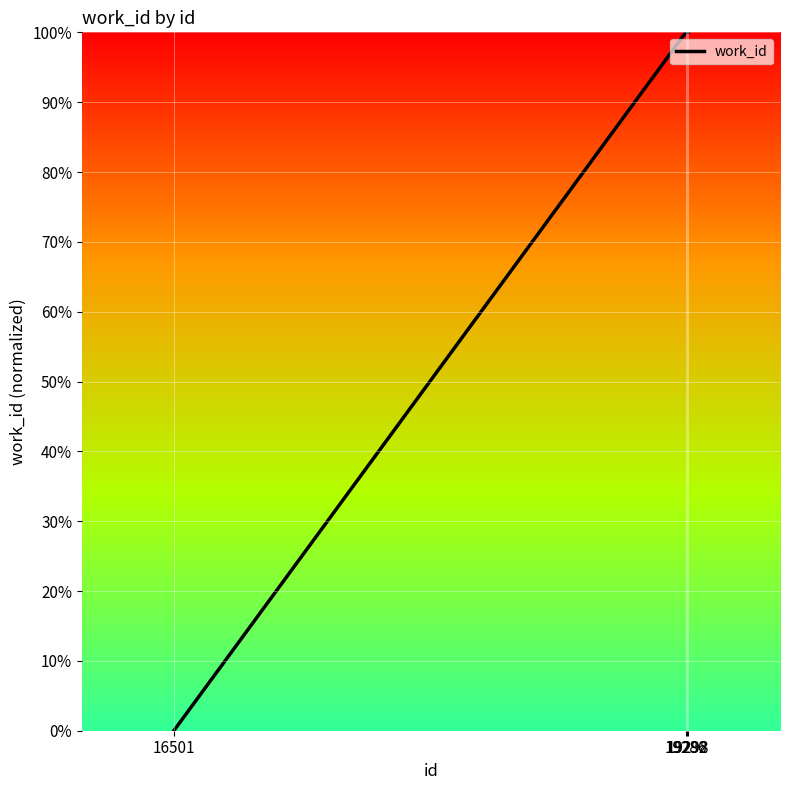

Reading right to left, what are all the values shown in this chart?

100	100	100	0